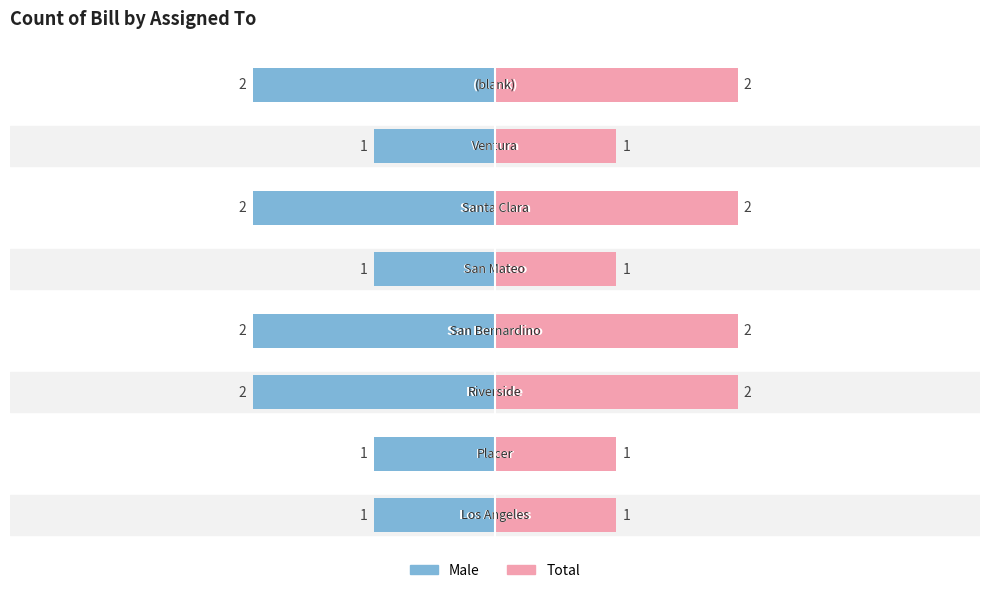

Count the Total values in the range 1 to 2.

8